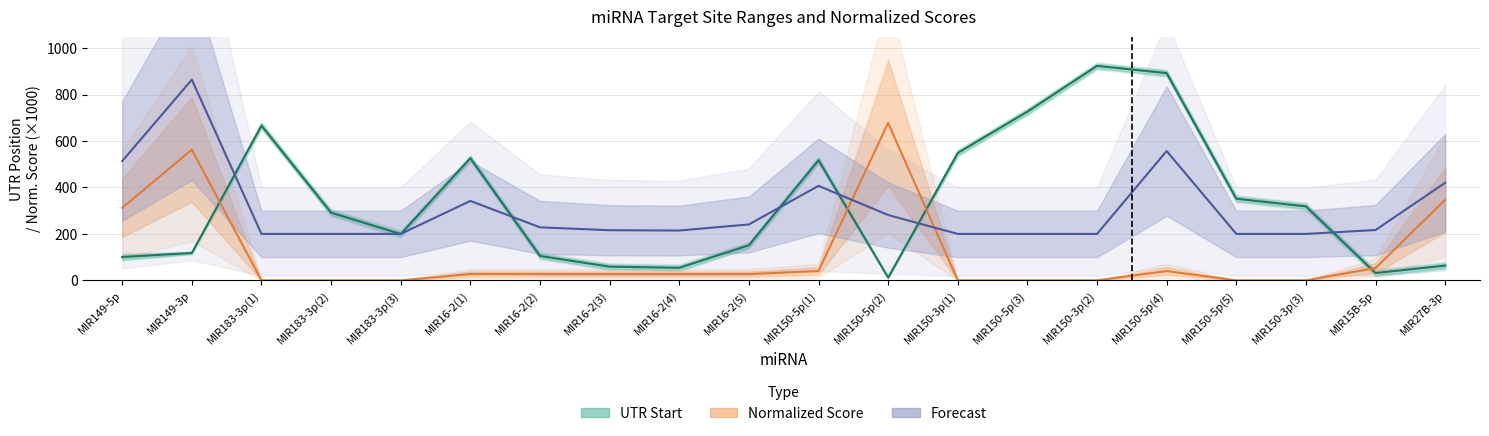

Is this an area chart (filled region under the line)?

No